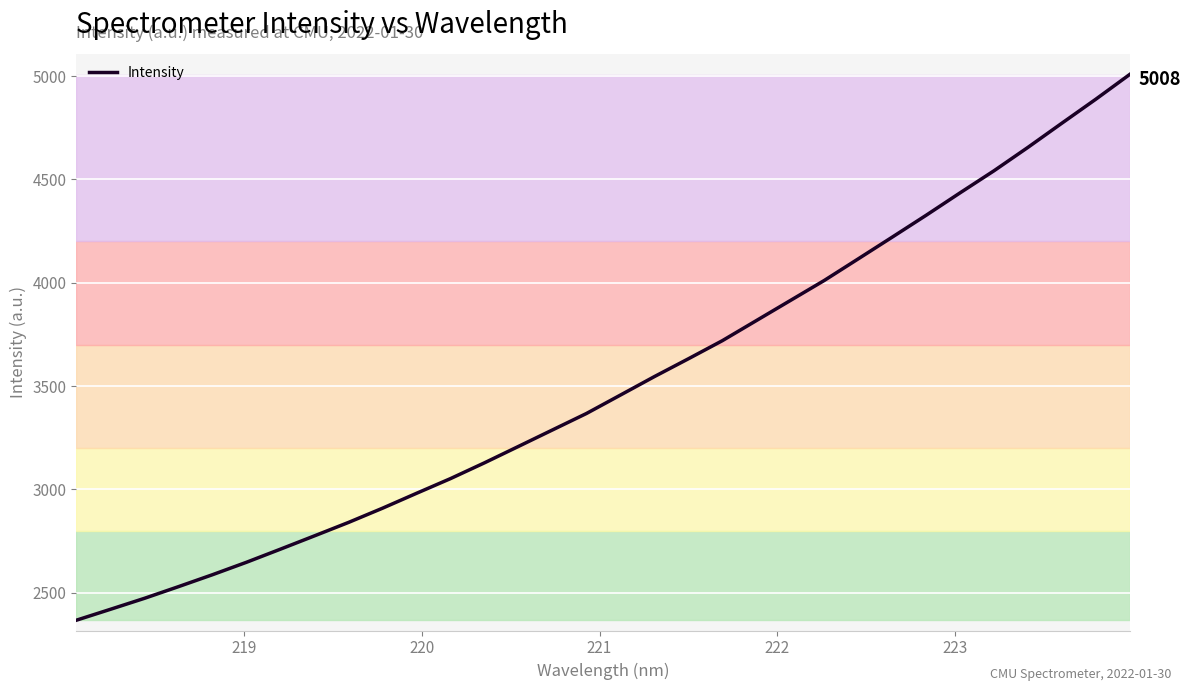

What is the minimum value shown in the chart?

2367.6